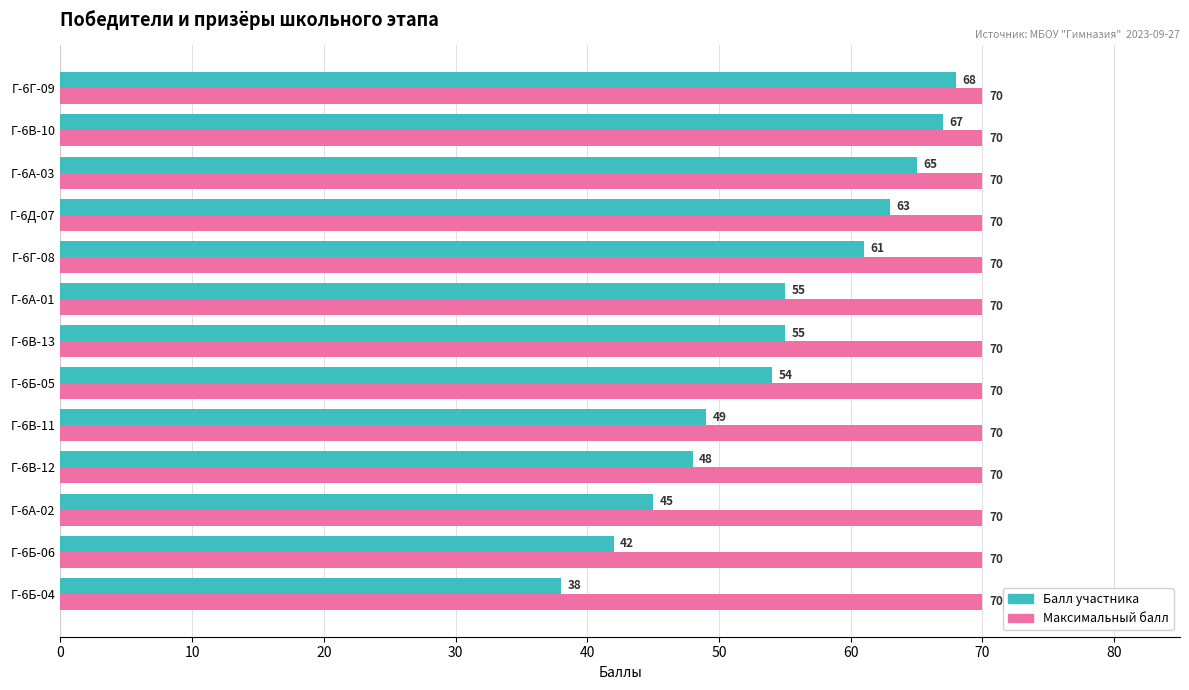

Rank the series by their average value, from lowest to highest.

Балл участника, Максимальный балл